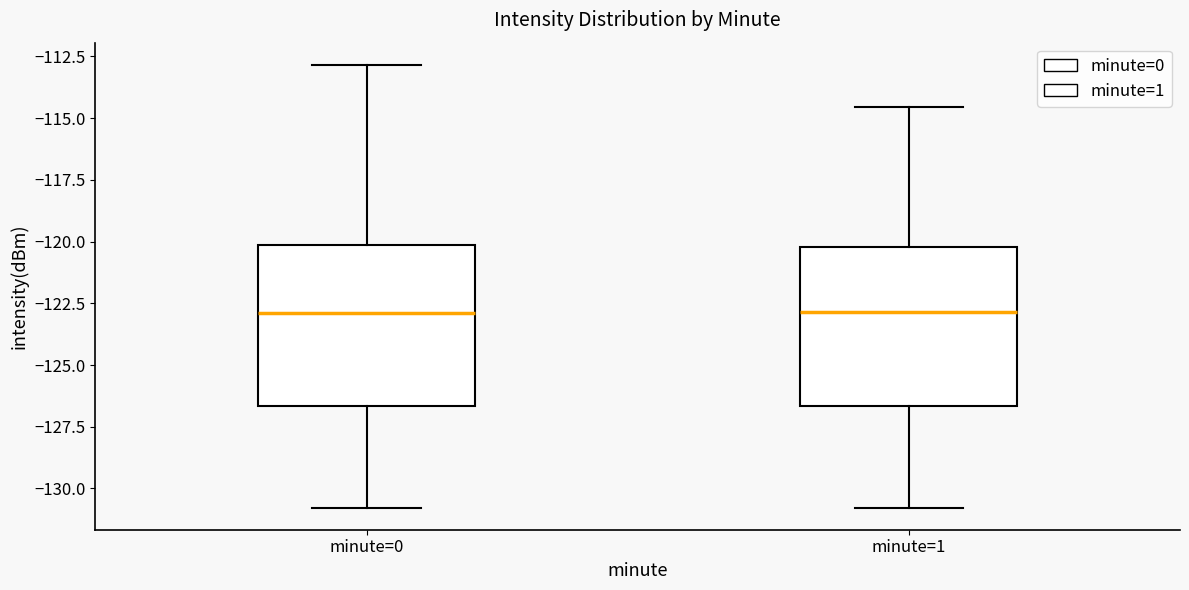

Where is the lower edge of the box for minute=1 on the y-axis? The values are not printed on the chart, so give them approximately, as read against the axis.

-126.5